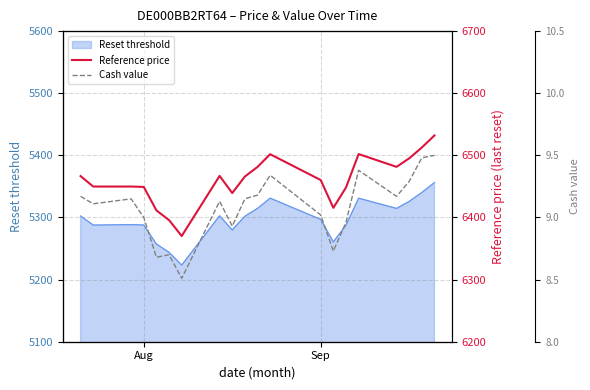

What is the maximum value for Reset threshold?

5356.2